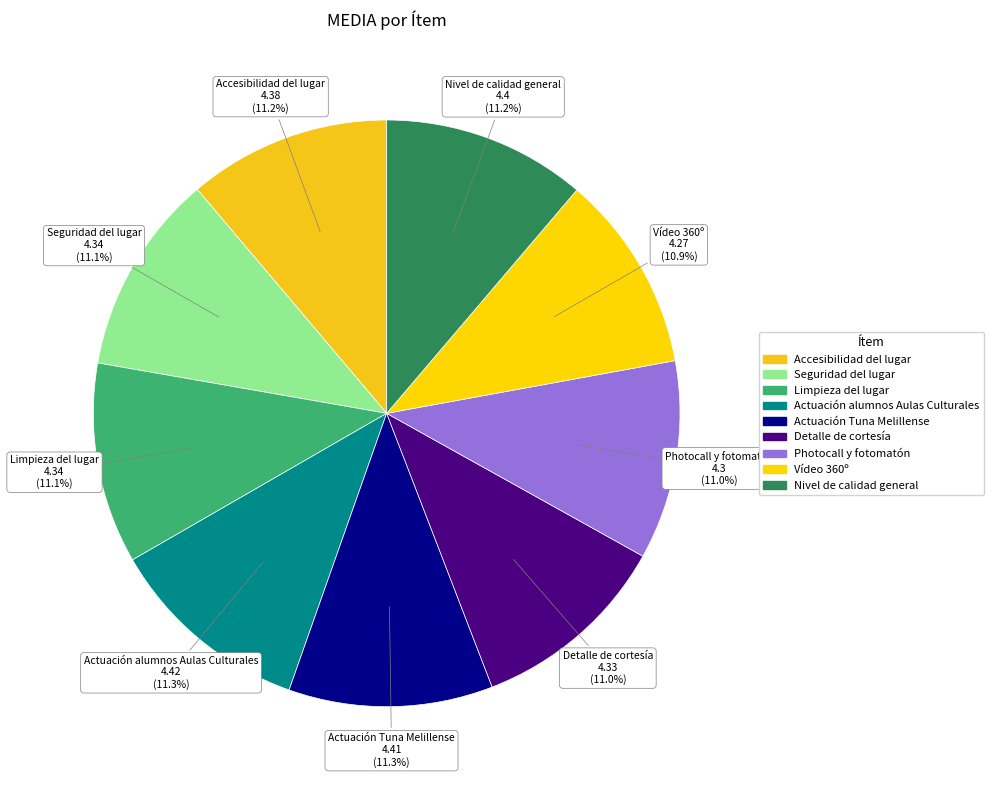

What is the ratio of the value at Seguridad del lugar to the value at Vídeo 360º?

1.0